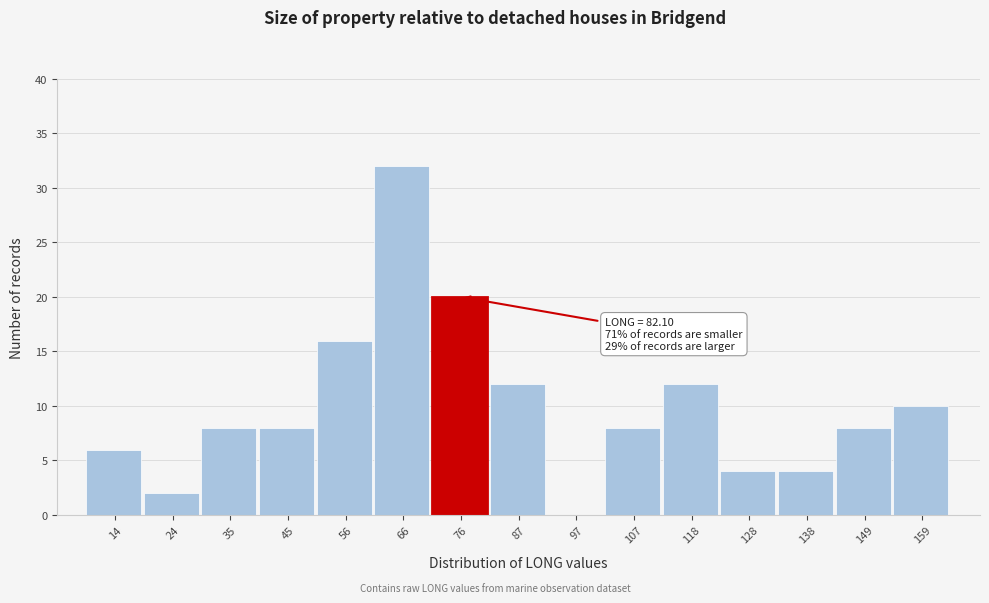

Reading left to right, what are all the values shown in this chart?

14=6	24=2	35=8	45=8	56=16	66=32	76=20	87=12	97=0	107=8	118=12	128=4	138=4	149=8	159=10